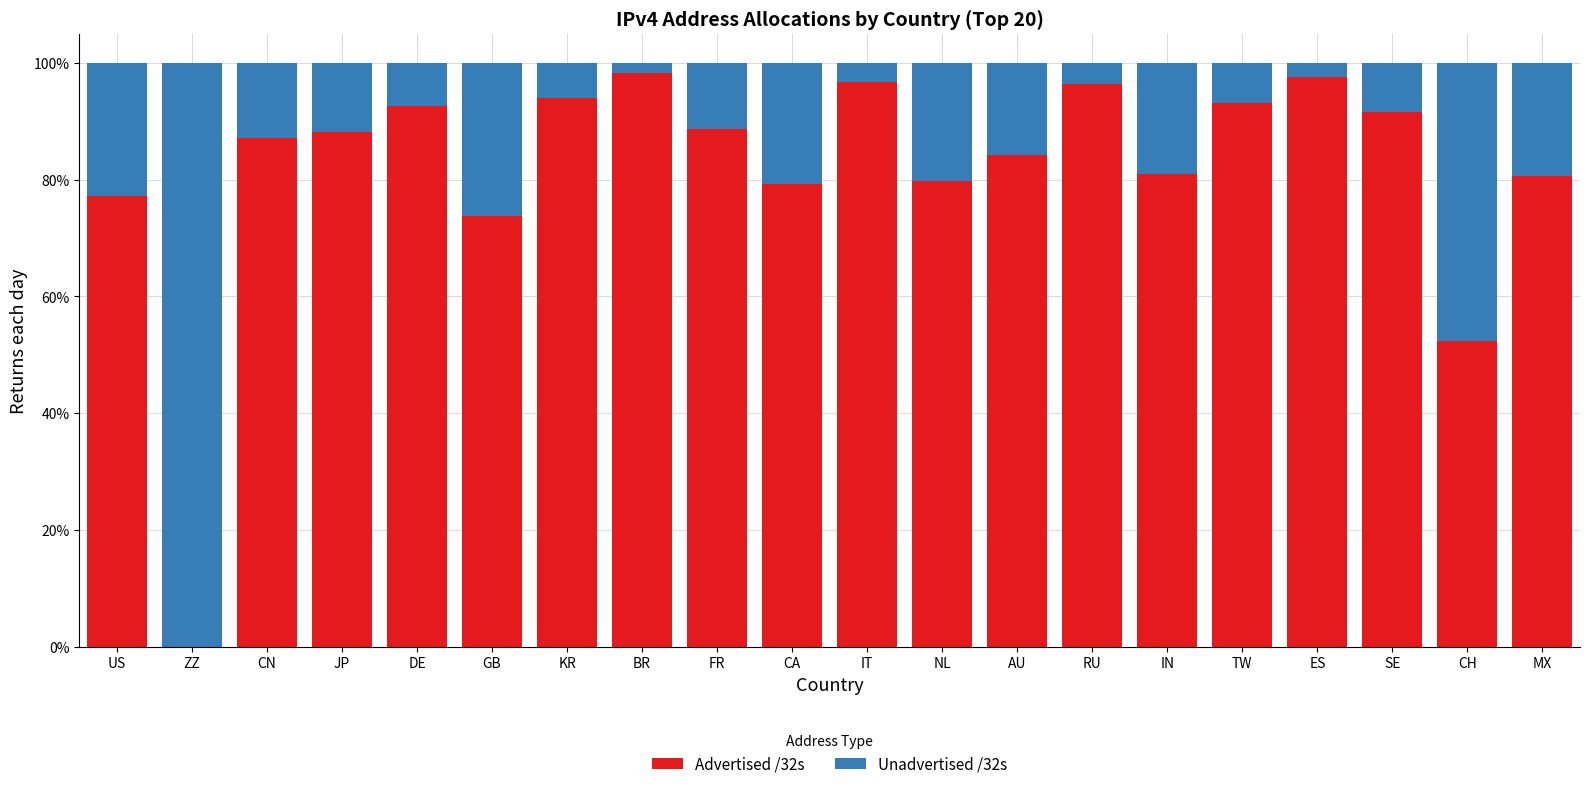

Are the bars horizontal?

No